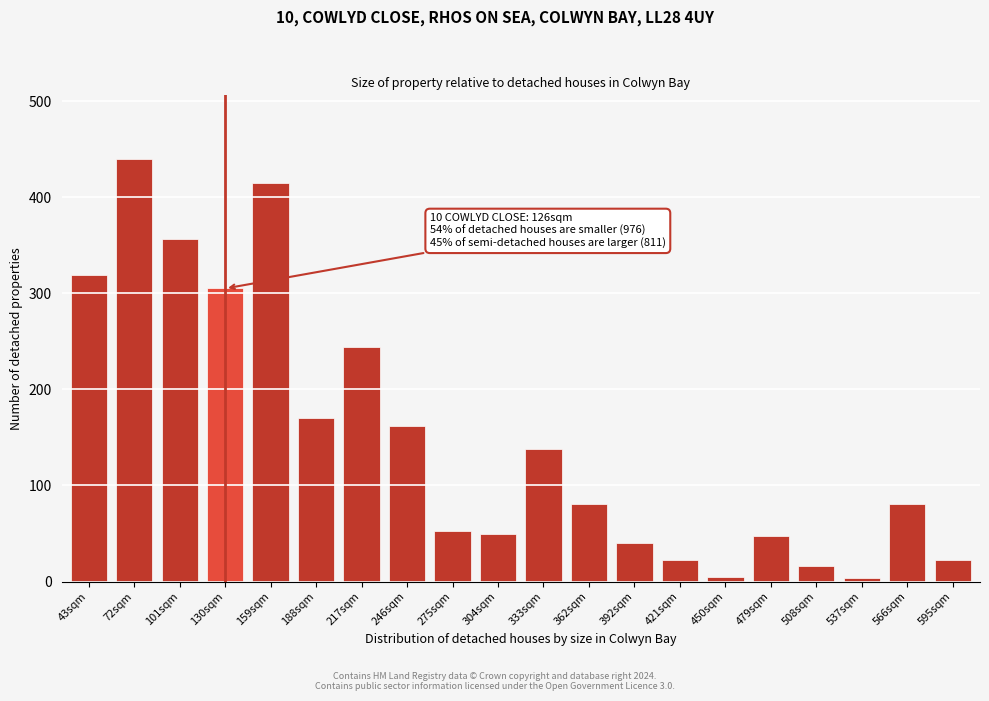

What is the label of the 15th bar from the right?

188sqm